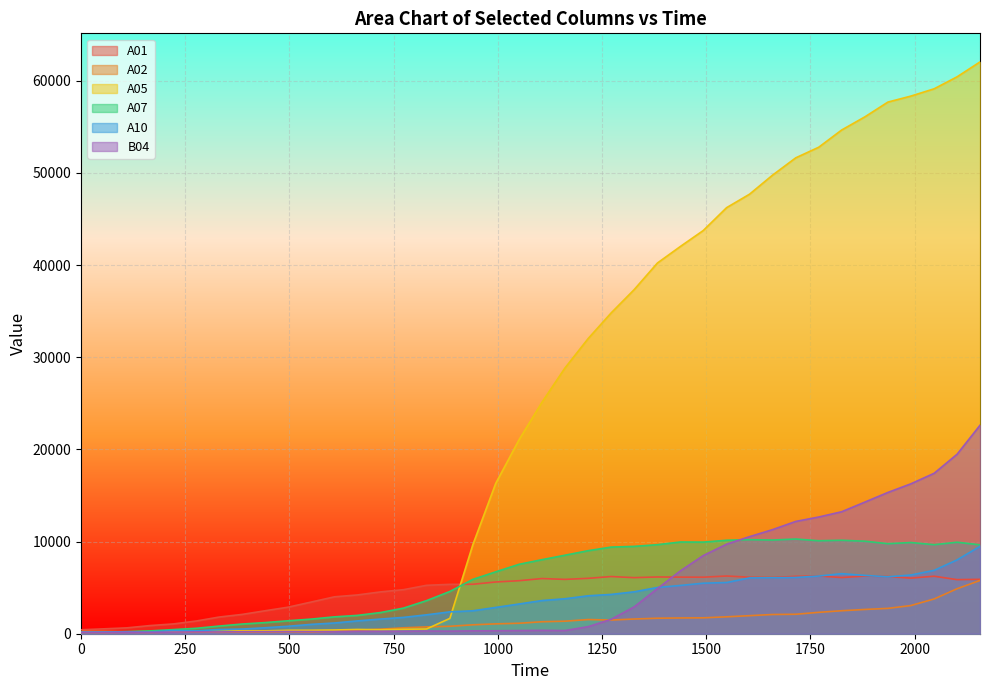

Which series has the largest total across all categories?

A05